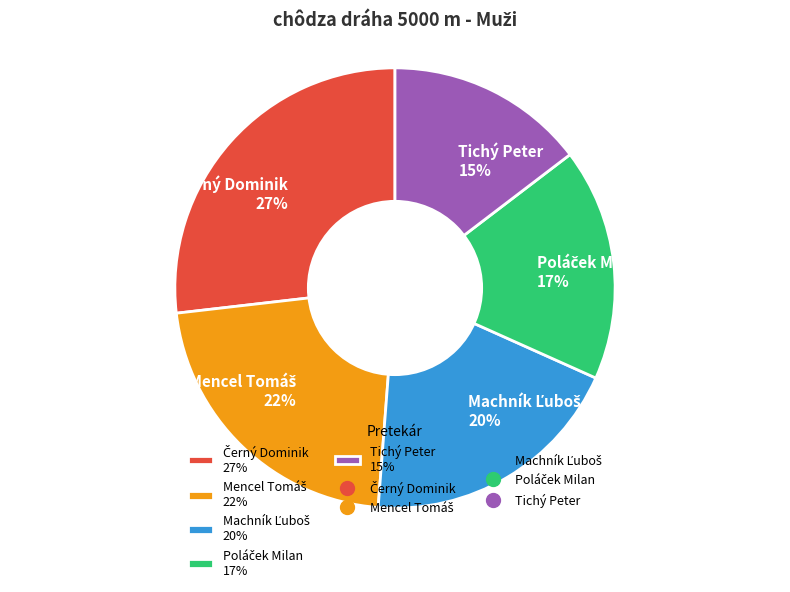

What percentage is the Tichý Peter 15% slice, to the nearest percent?

15%